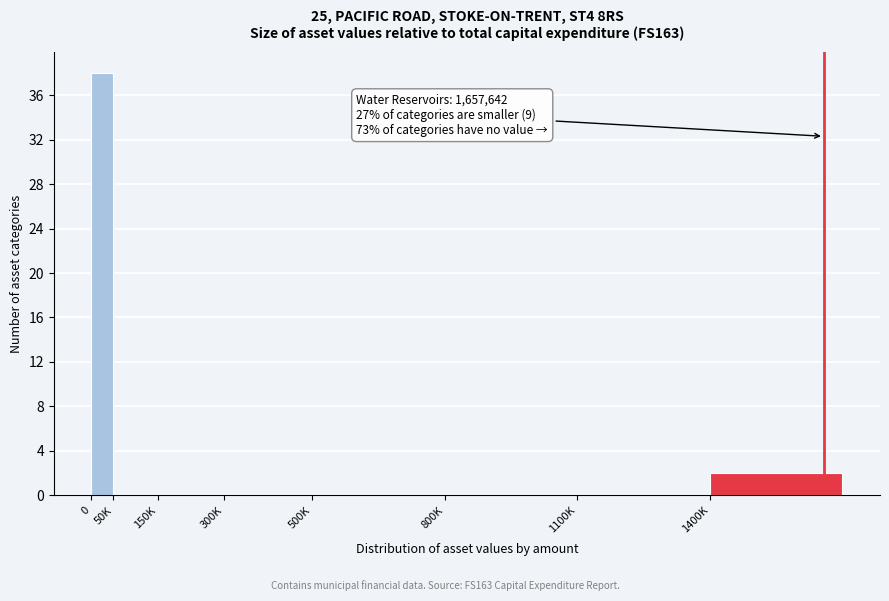

Reading left to right, transcribe all the data shown in this chart.

0=38	50K=0	150K=0	300K=0	500K=0	800K=0	1100K=0	1400K=2